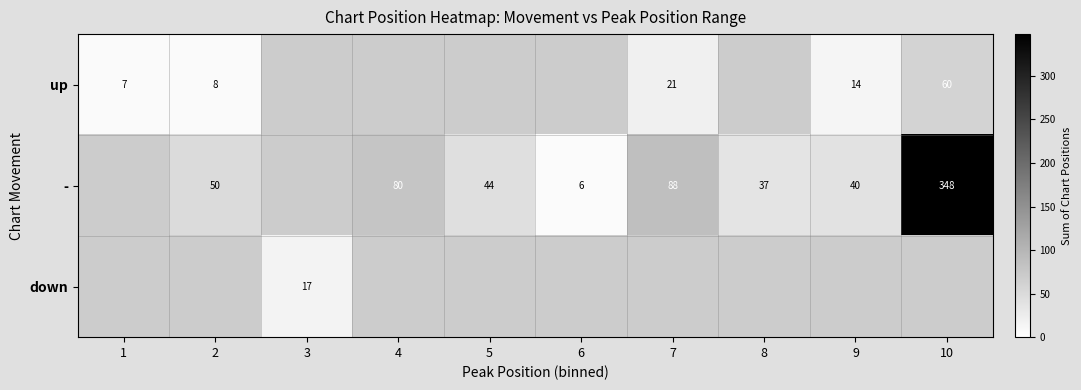

Count the number of data series in this chart.

3